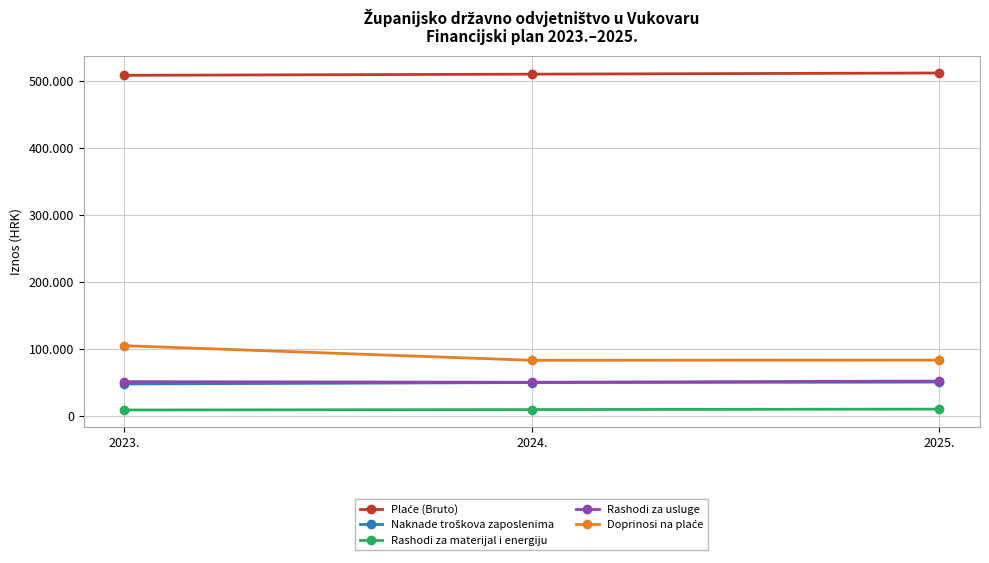

True or false: Plaće (Bruto) has a value of 119903 at 2024..

False